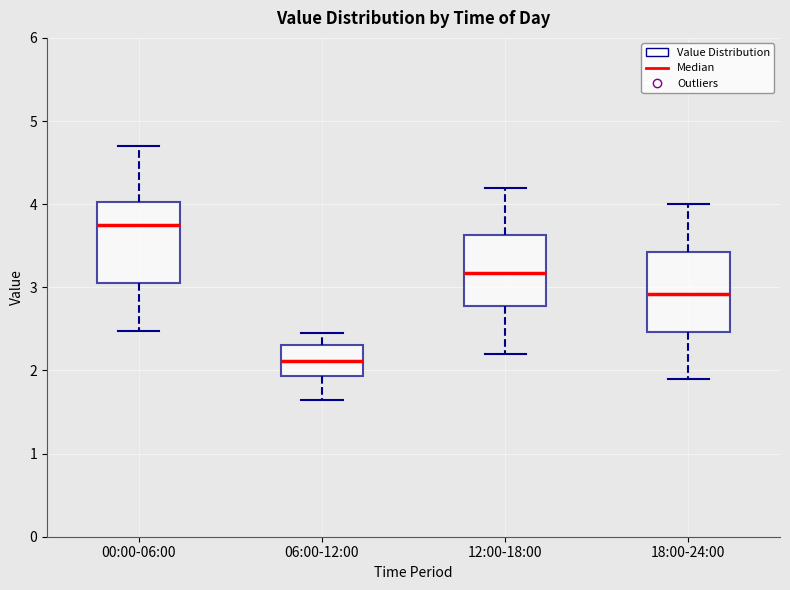

Reading left to right, transcribe this box plot: for each box, give where its median line is, the range the box spans, and where its two whiskers end, as read against the y-axis. The values are not printed on the chart, so give them approximately, as read against the axis.

00:00-06:00: median 3.8, box 3.0 to 4.0, whiskers 2.5 to 4.7
06:00-12:00: median 2.1, box 1.9 to 2.3, whiskers 1.7 to 2.5
12:00-18:00: median 3.2, box 2.8 to 3.6, whiskers 2.2 to 4.2
18:00-24:00: median 2.9, box 2.5 to 3.4, whiskers 1.9 to 4.0